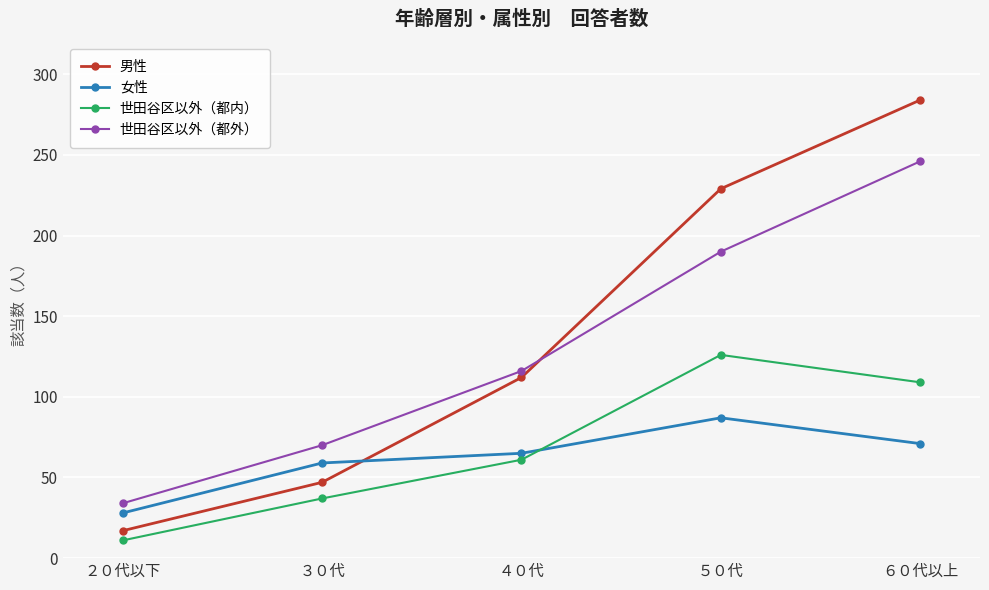

What is the difference between the highest and lowest values at ３０代?

33